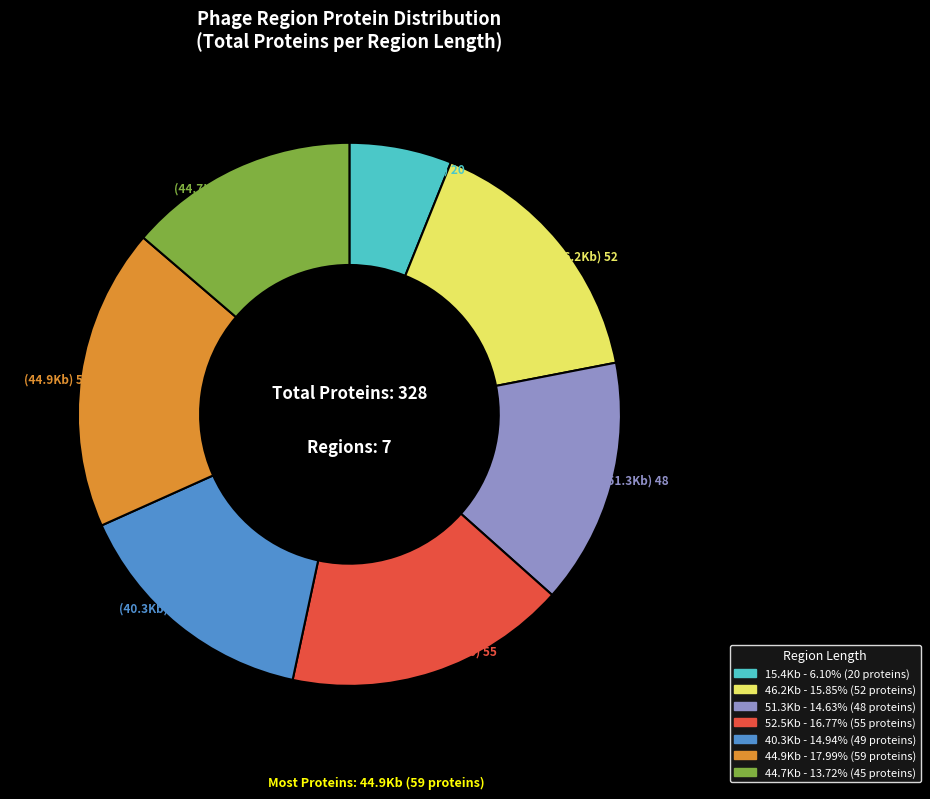

How many segments does this pie chart have?

7